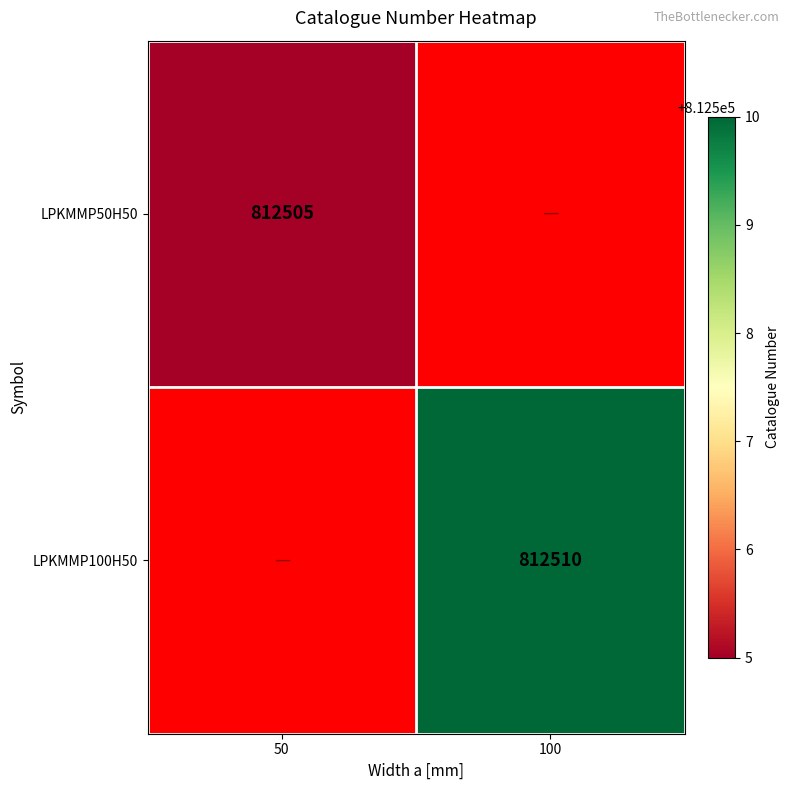

Is the value of LPKMMP100H50 at 100 greater than the value of LPKMMP50H50 at 50?

Yes